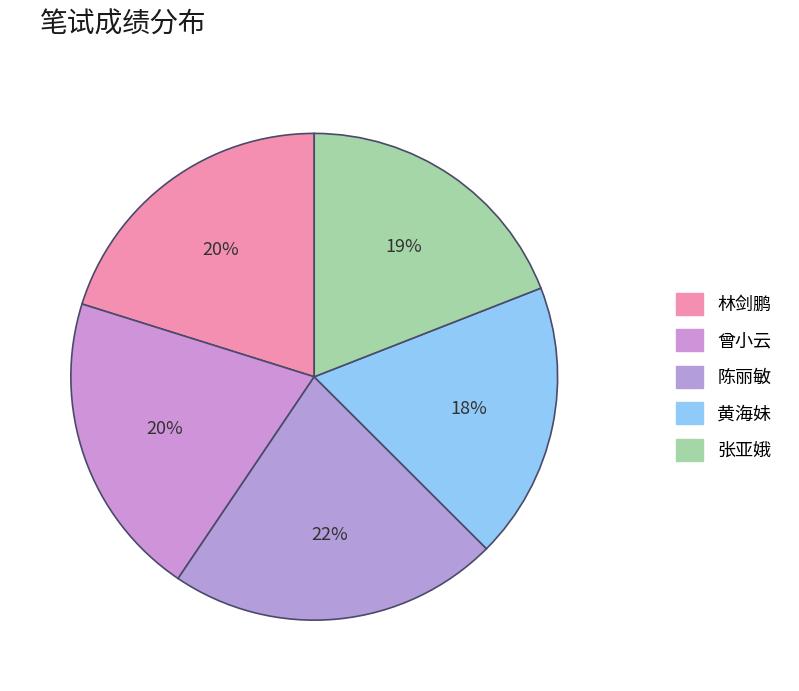

How many segments does this pie chart have?

5